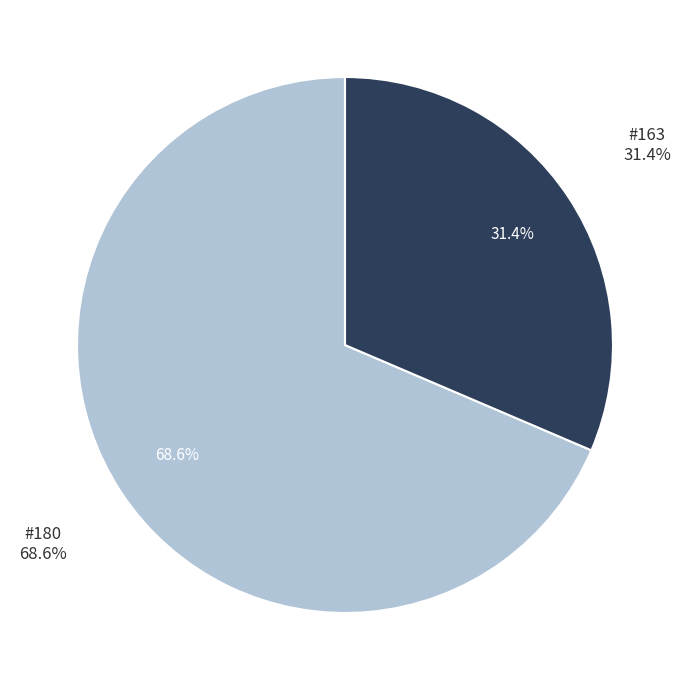

Is there a majority slice in this chart?

Yes